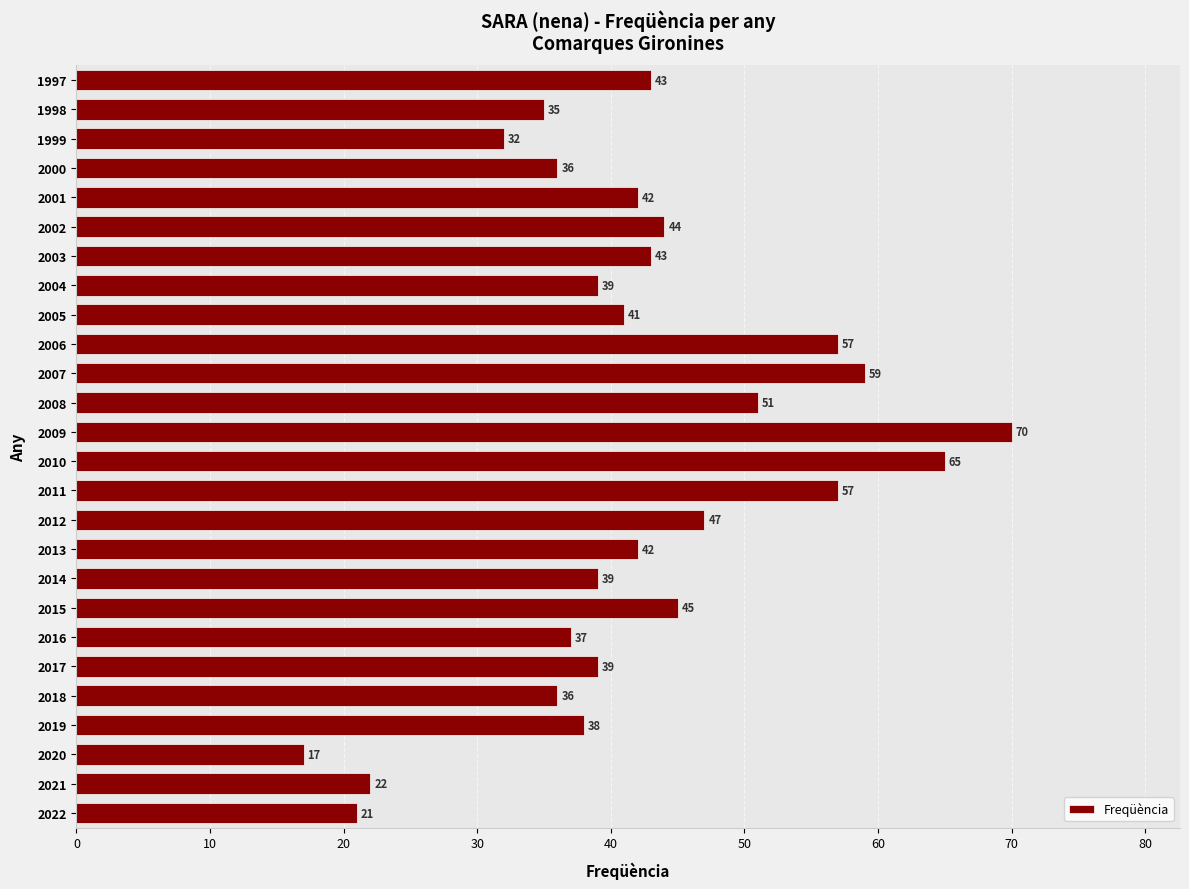

What is the greatest value displayed?

70